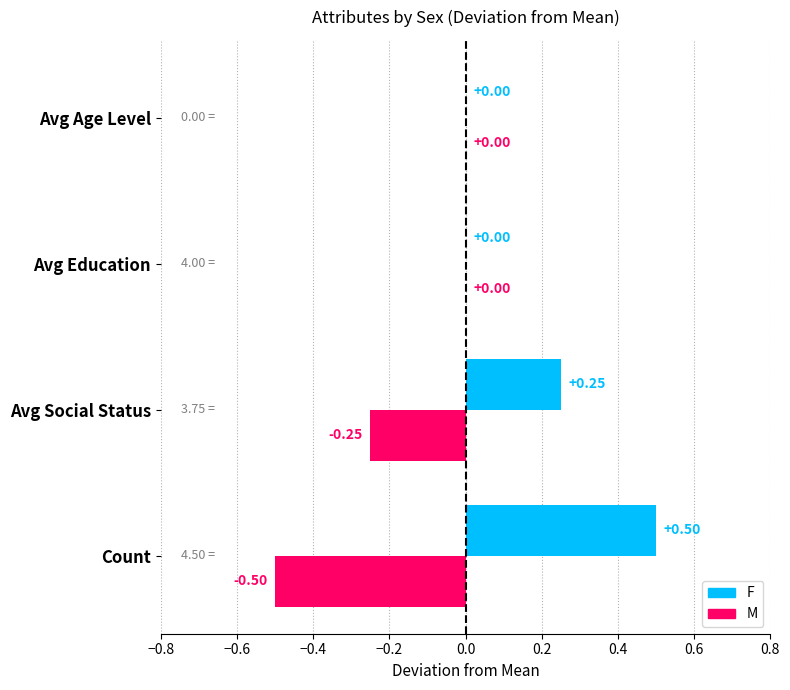

Which category has the highest value across all series?

Count